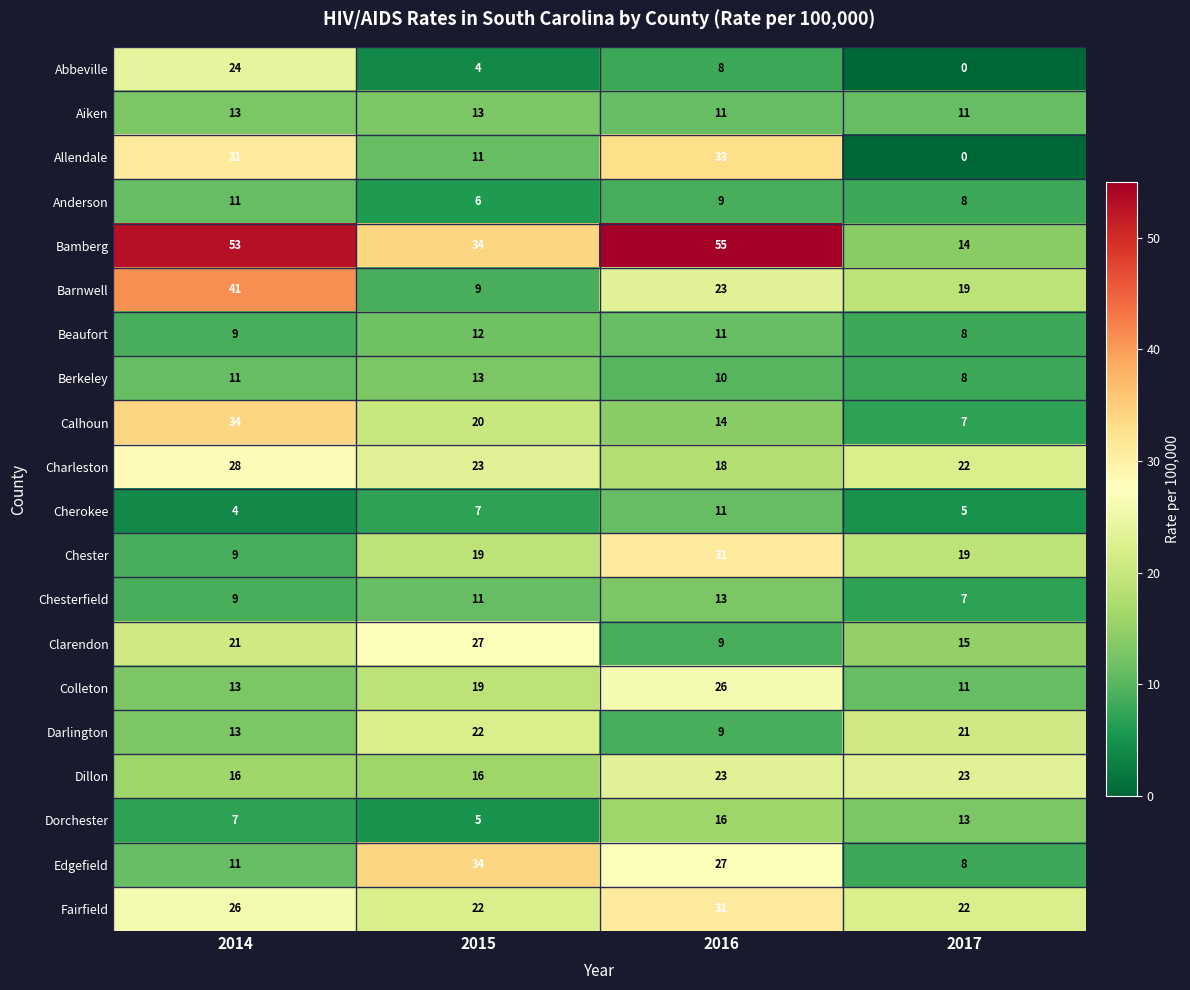

Where is Allendale nearest to the value 16?

2015